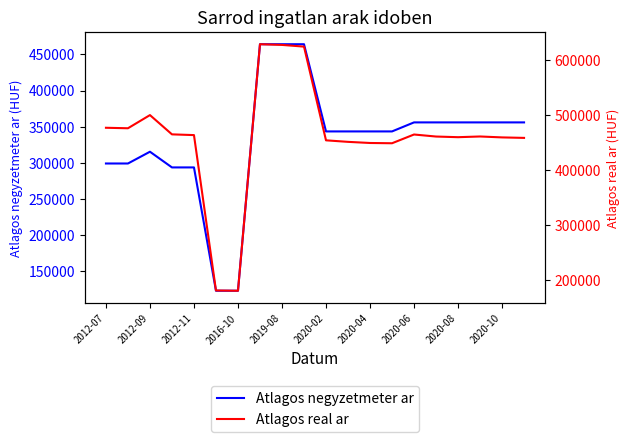

Reading left to right, extract all data points from this chart.

Atlagos negyzetmeter ar: 298913	298913	315217	293478	293478	122680	122680	464107	464107	464107	343333	343333	343333	343333	355833	355833	355833	355833	355833	355833
Atlagos real ar: 477326	476442	500443	465317	463974	180721	180236	629643	628370	625278	454434	451655	449594	449106	465053	461350	460162	461449	459767	458881